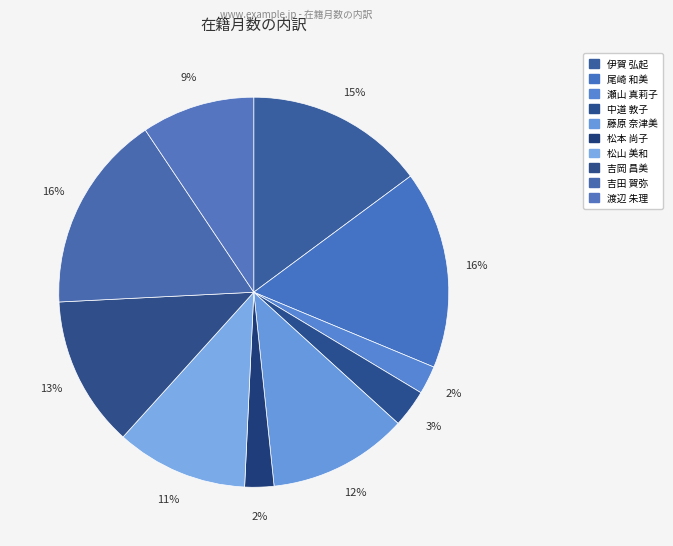

To the nearest percent, what portion does 吉岡 昌美 represent?

13%